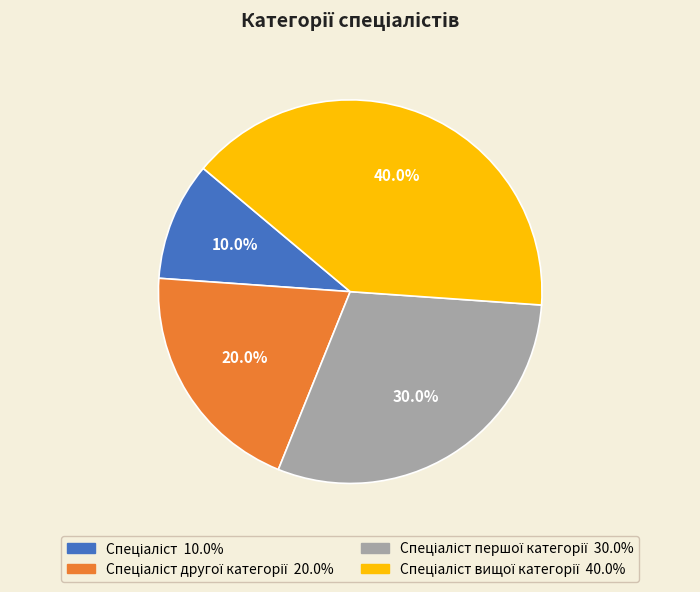

Is there any slice that represents more than half of the pie?

No